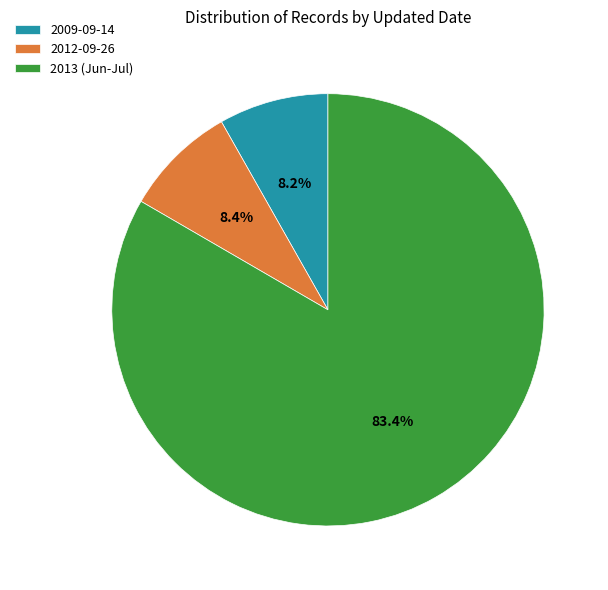

To the nearest percent, what percentage of the pie is 2009-09-14?

8%